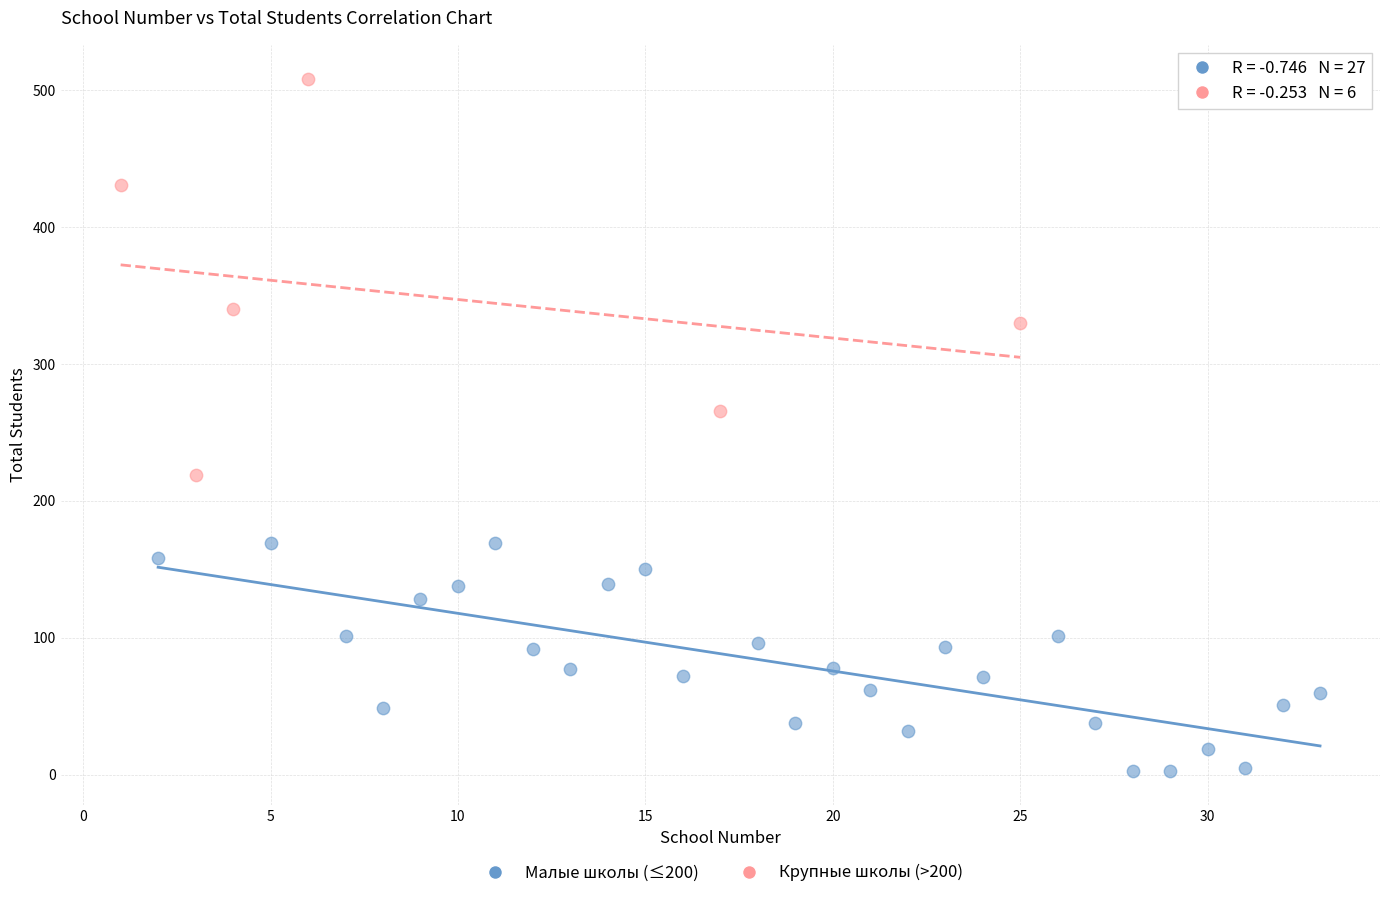

Which series contains the lowest Y value?

Малые школы (≤200)